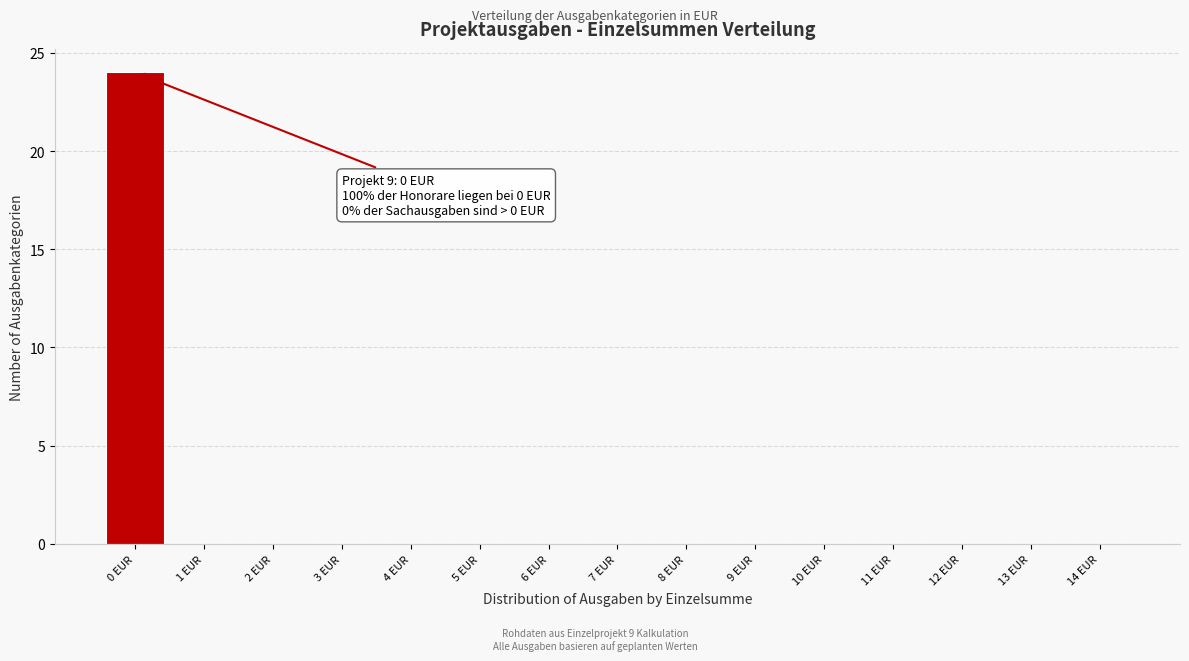

Which range on the x-axis has the tallest bar?

-0.5 to 0.5